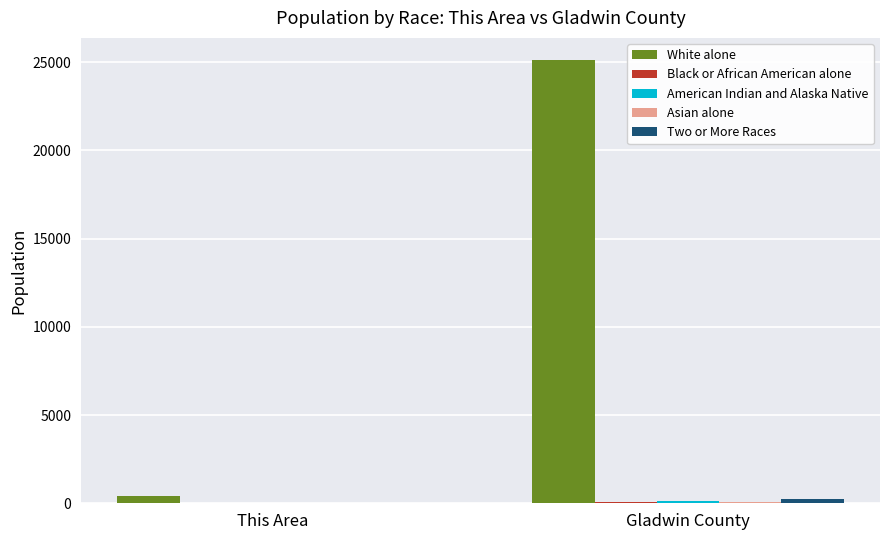

Between This Area and Gladwin County, which series saw the biggest shift?

White alone